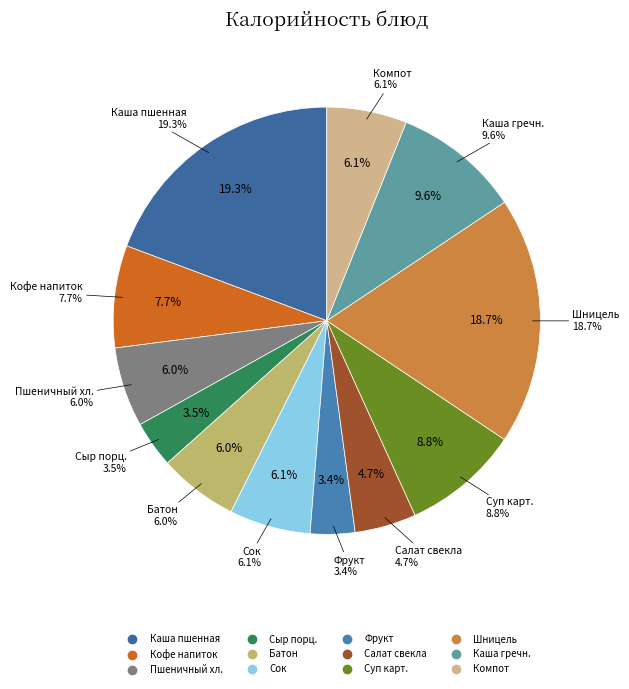

What is the total percentage of Кофейный напиток and Каша гречневая вязкая?

17.3%